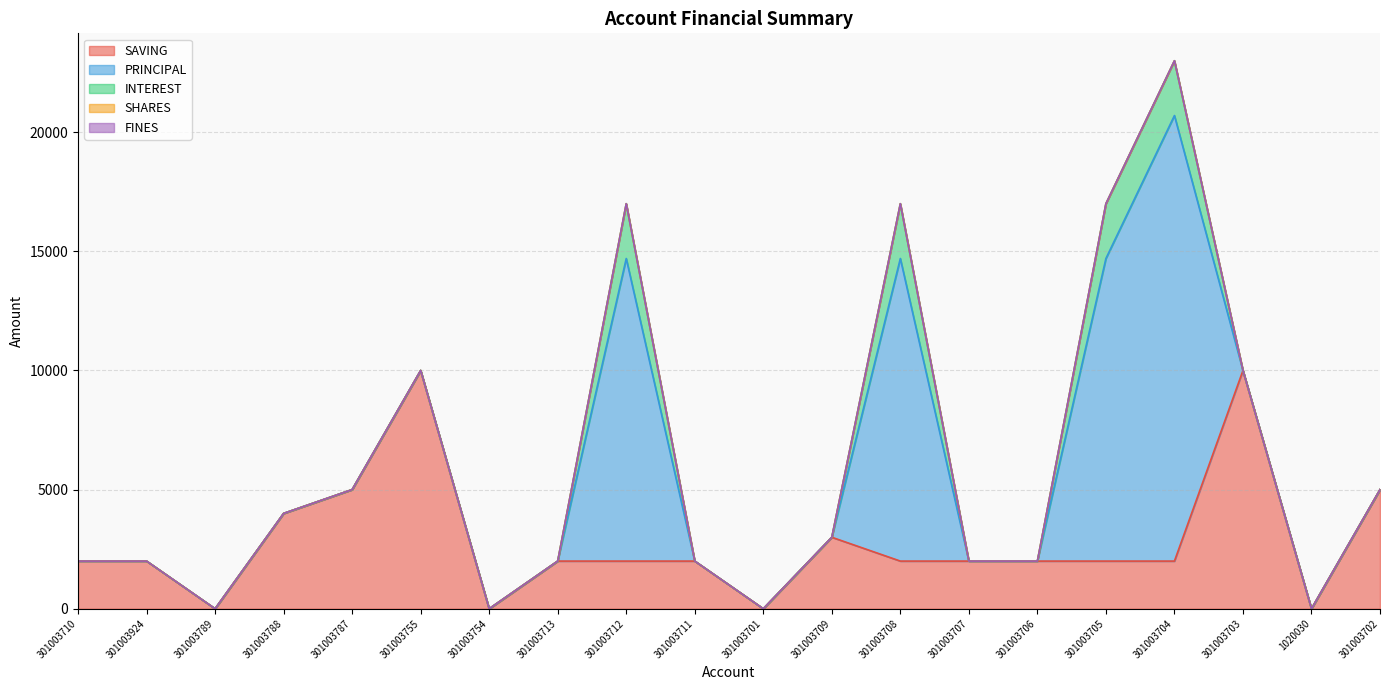

True or false: PRINCIPAL and FINES intersect in this chart.

False